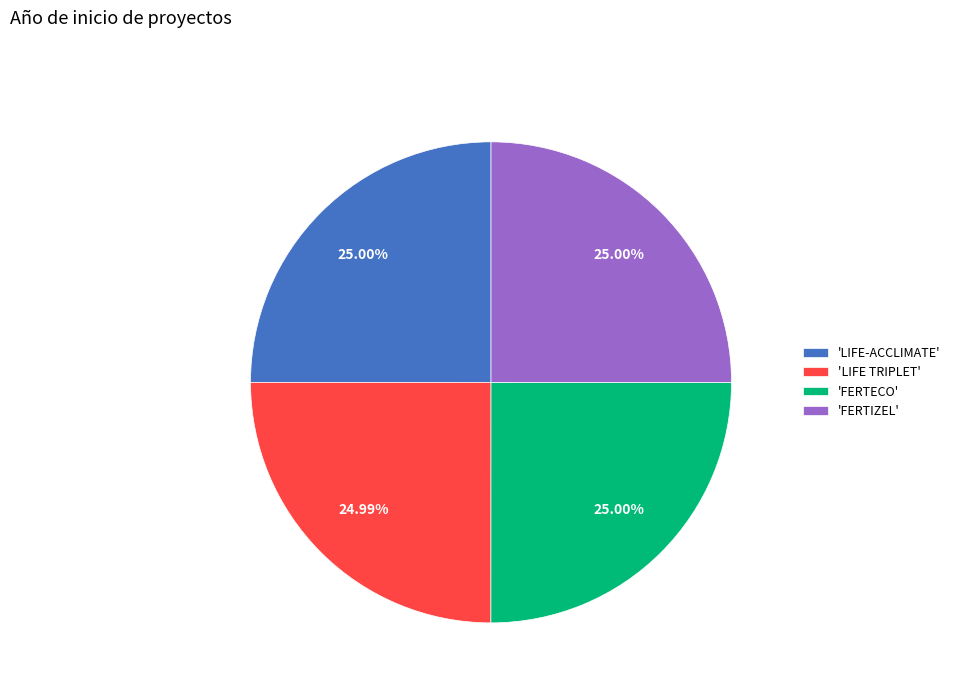

Approximately how many times larger is the value at 'FERTIZEL' compared to 'FERTECO'?

1.0